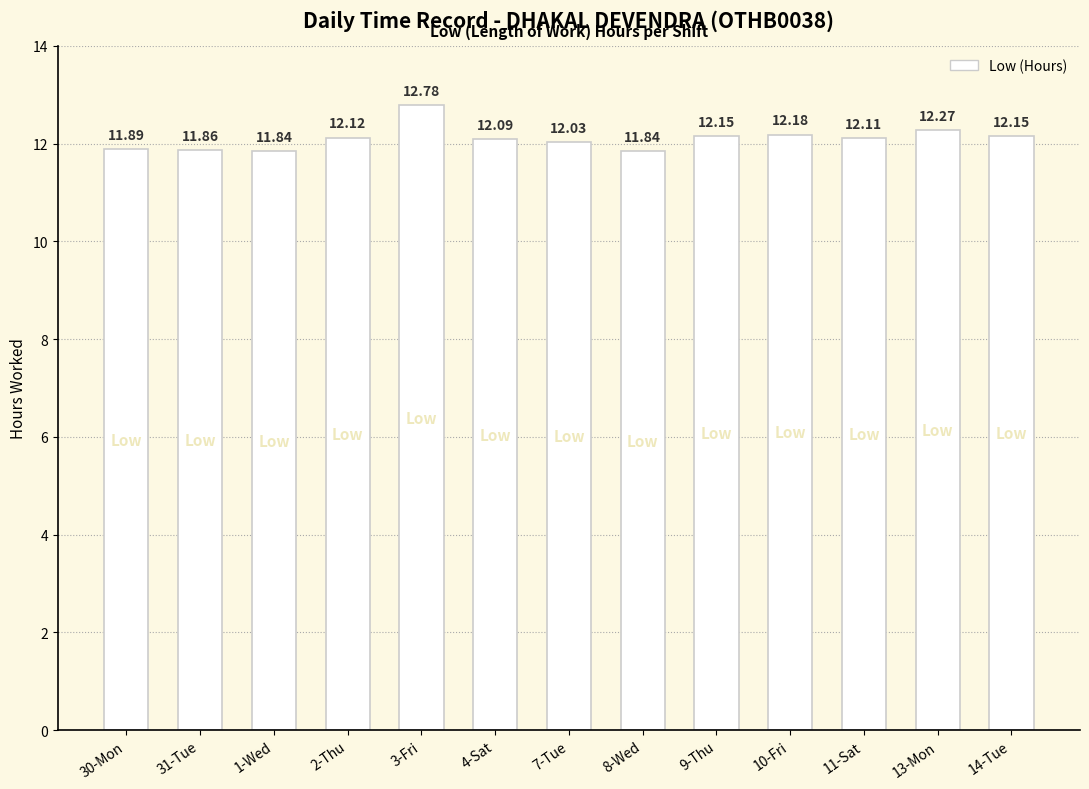

What is the average value?

12.1